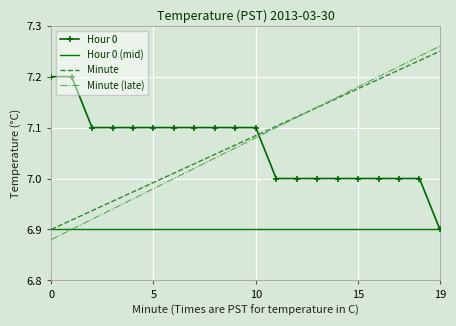

What is the difference between the maximum and second lowest values in the Minute (late) series?

0.4